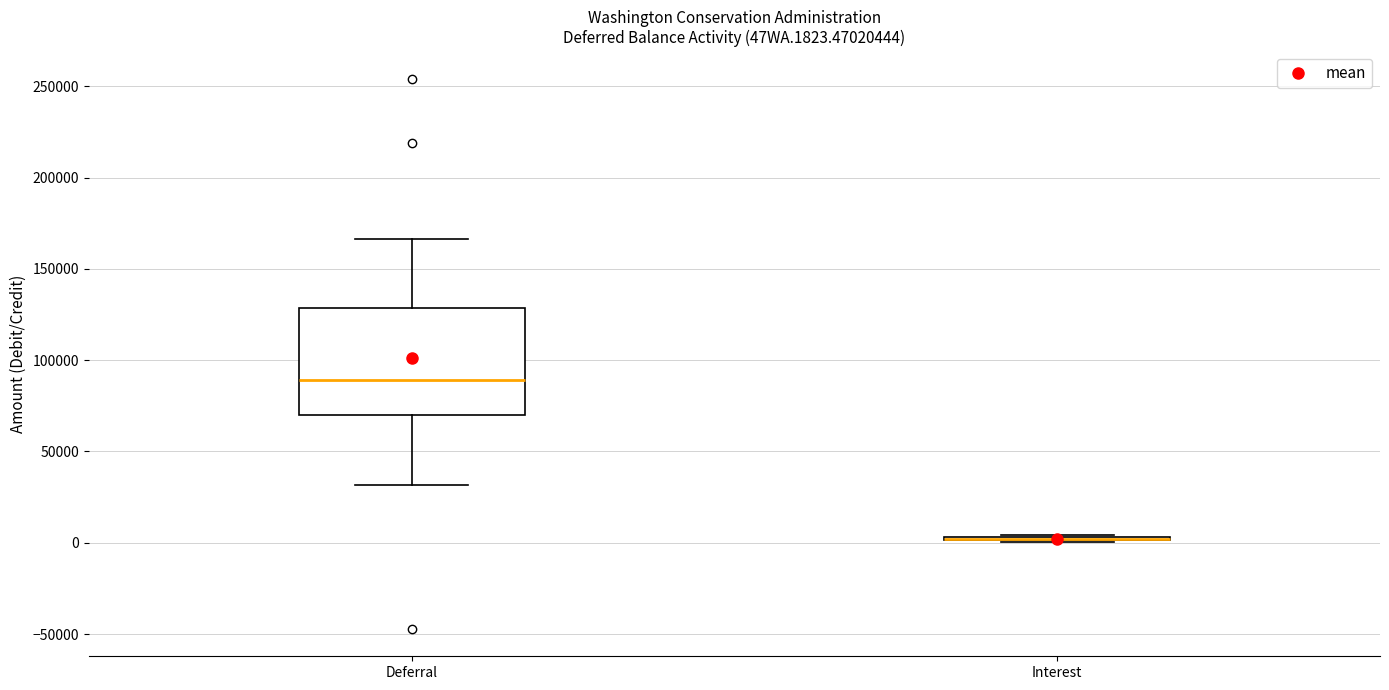

Reading left to right, transcribe this box plot: for each box, give where its median line is, the range the box spans, and where its two whiskers end, as read against the y-axis. The values are not printed on the chart, so give them approximately, as read against the axis.

Deferral: median 90000, box 70000 to 130000, whiskers 30000 to 165000
Interest: box collapsed to a line at 0, whiskers 0 to 5000